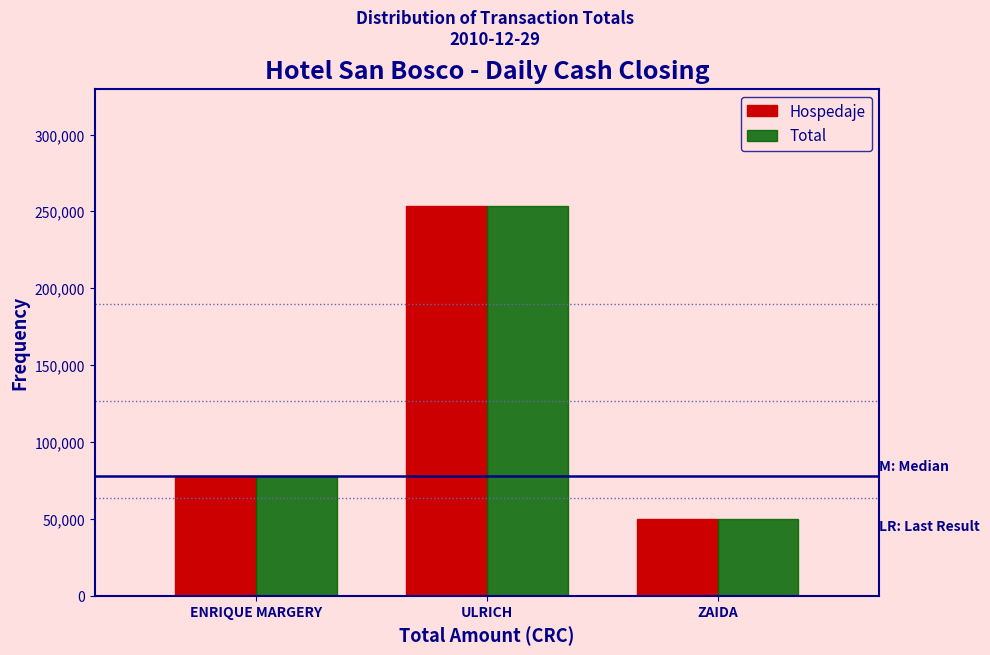

Reading left to right, what are all the values shown in this chart?

Hospedaje: ENRIQUE MARGERY=78000	ULRICH=253500	ZAIDA=50000
Total: ENRIQUE MARGERY=78000	ULRICH=253500	ZAIDA=50000